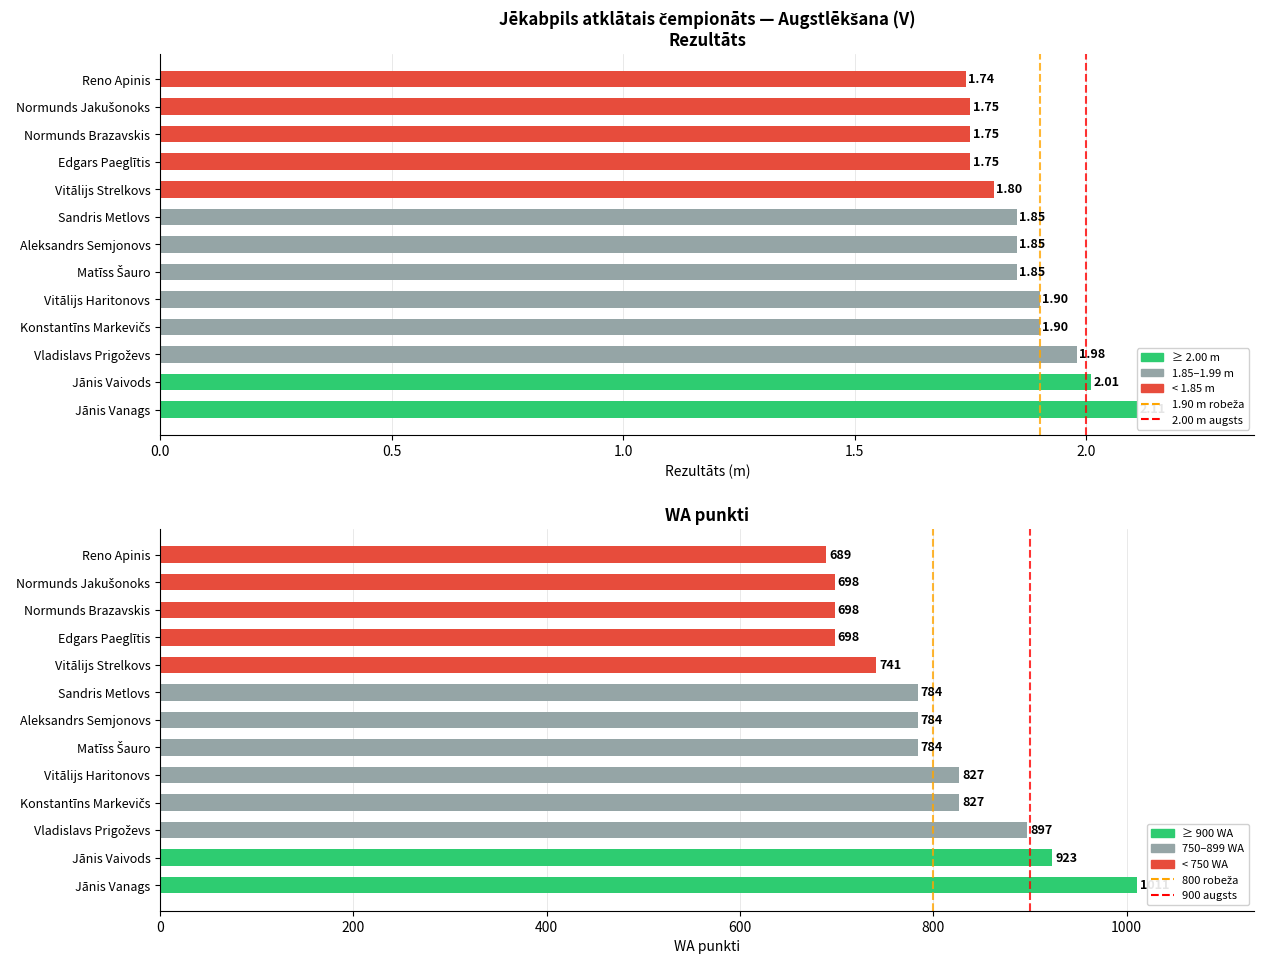

What is the difference between the highest and lowest values at Vitālijs Strelkovs?

739.2